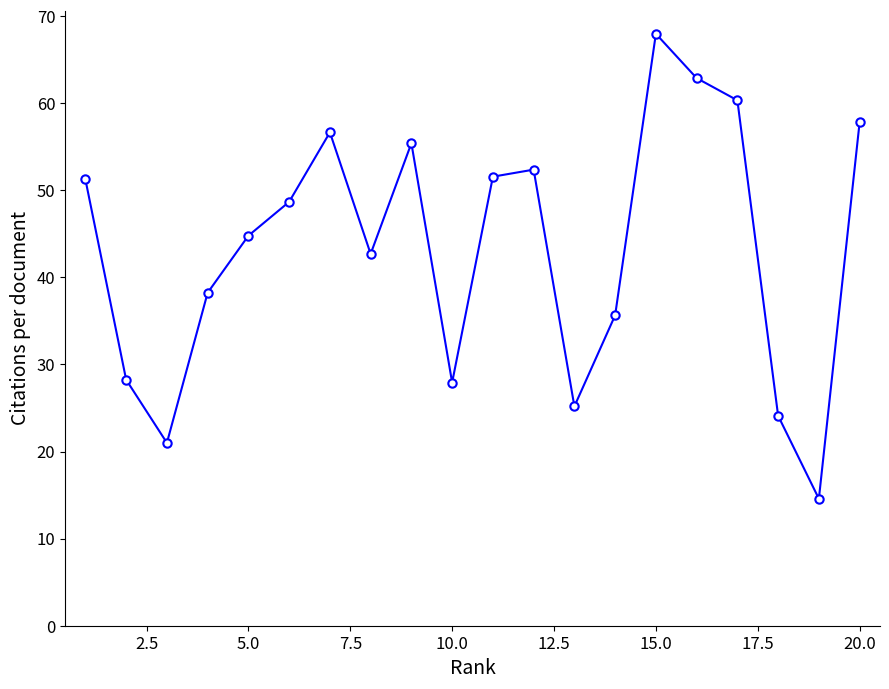

How many values exceed 48?

10